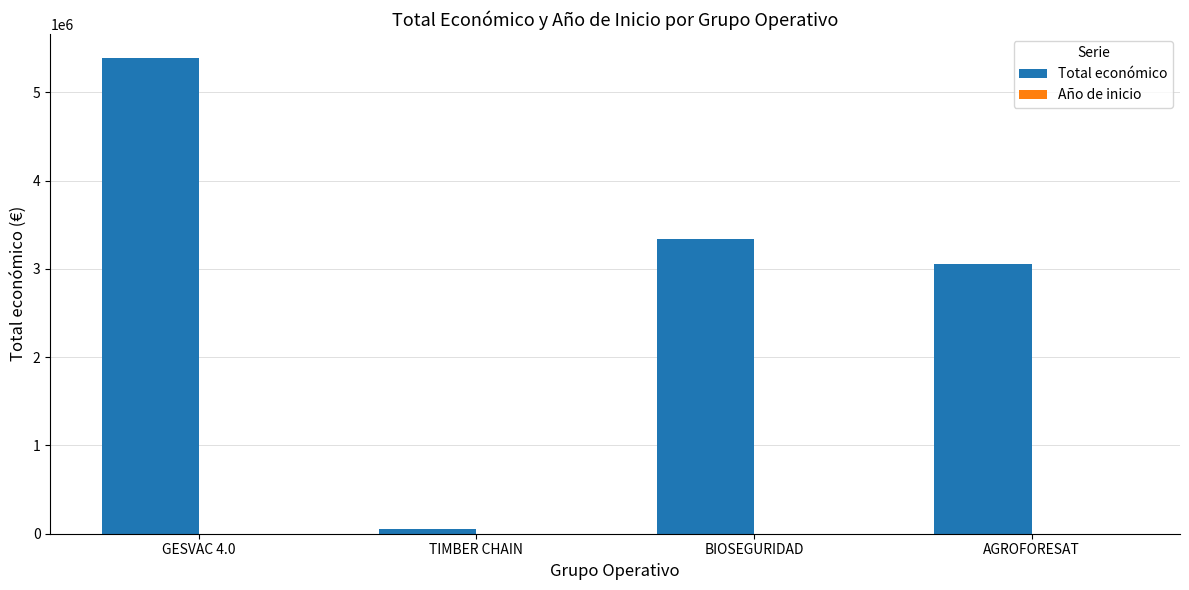

Does the chart contain stacked bars?

No